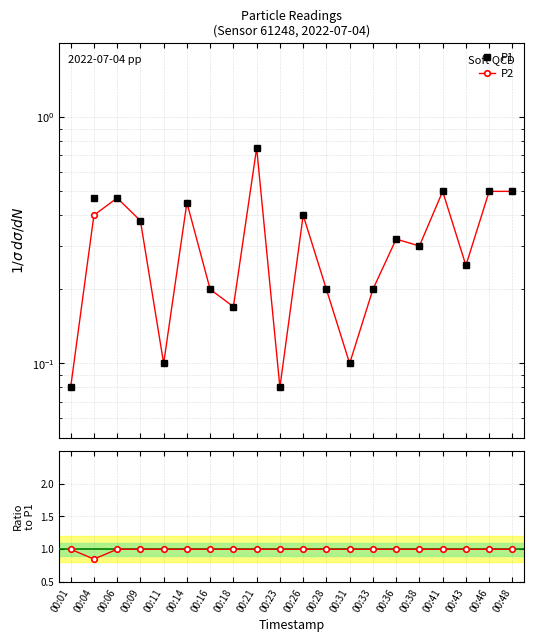

Does the chart have visible grid lines?

Yes